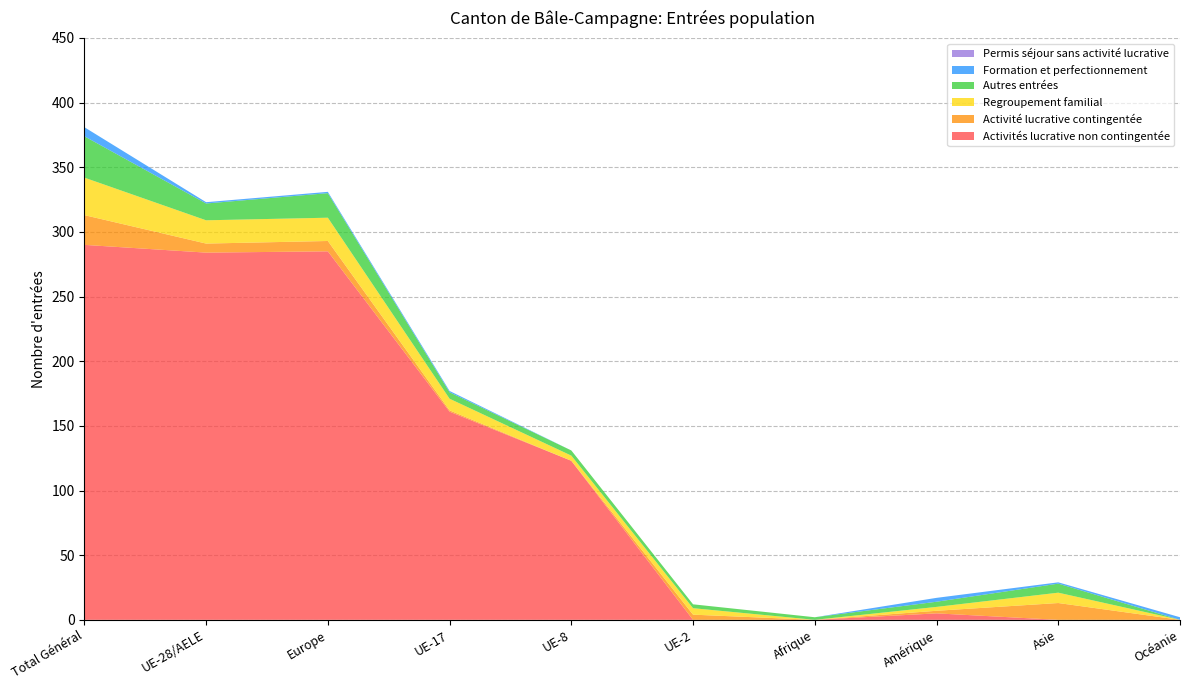

Reading left to right, list all the values displayed in this chart.

Activités lucrative non contingentée: Total Général=290	UE-28/AELE=284	Europe=285	UE-17=161	UE-8=123	UE-2=0	Afrique=0	Amérique=5	Asie=0	Océanie=0
Activité lucrative contingentée: Total Général=23	UE-28/AELE=7	Europe=8	UE-17=1	UE-8=0	UE-2=4	Afrique=0	Amérique=2	Asie=13	Océanie=0
Regroupement familial: Total Général=29	UE-28/AELE=18	Europe=18	UE-17=9	UE-8=4	UE-2=5	Afrique=0	Amérique=3	Asie=8	Océanie=0
Autres entrées: Total Général=32	UE-28/AELE=13	Europe=19	UE-17=5	UE-8=4	UE-2=3	Afrique=2	Amérique=4	Asie=7	Océanie=0
Formation et perfectionnement: Total Général=7	UE-28/AELE=1	Europe=1	UE-17=1	UE-8=0	UE-2=0	Afrique=0	Amérique=3	Asie=1	Océanie=2
Permis séjour sans activité lucrative: Total Général=0	UE-28/AELE=0	Europe=0	UE-17=0	UE-8=0	UE-2=0	Afrique=0	Amérique=0	Asie=0	Océanie=0